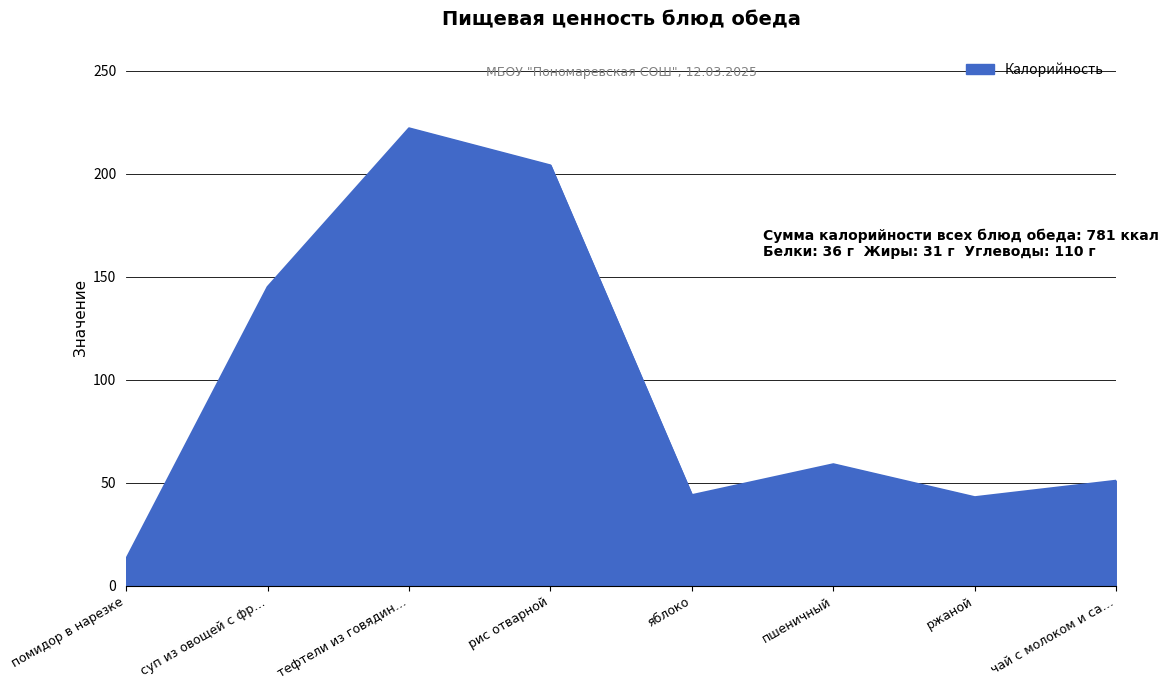

What is the sum of the values at помидор в нарезке and ржаной?

56